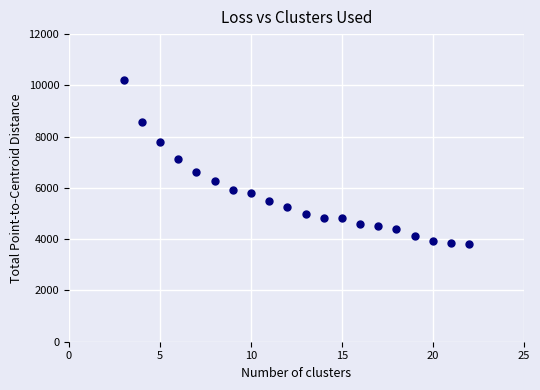

What is the range of Y values (max minus min)?

6395.9